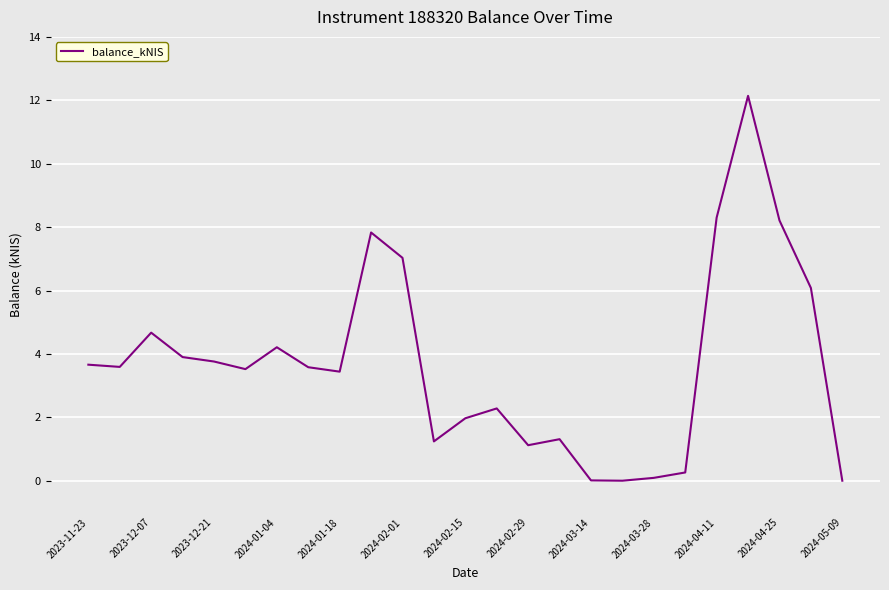

What is the maximum value shown in the chart?

12.1